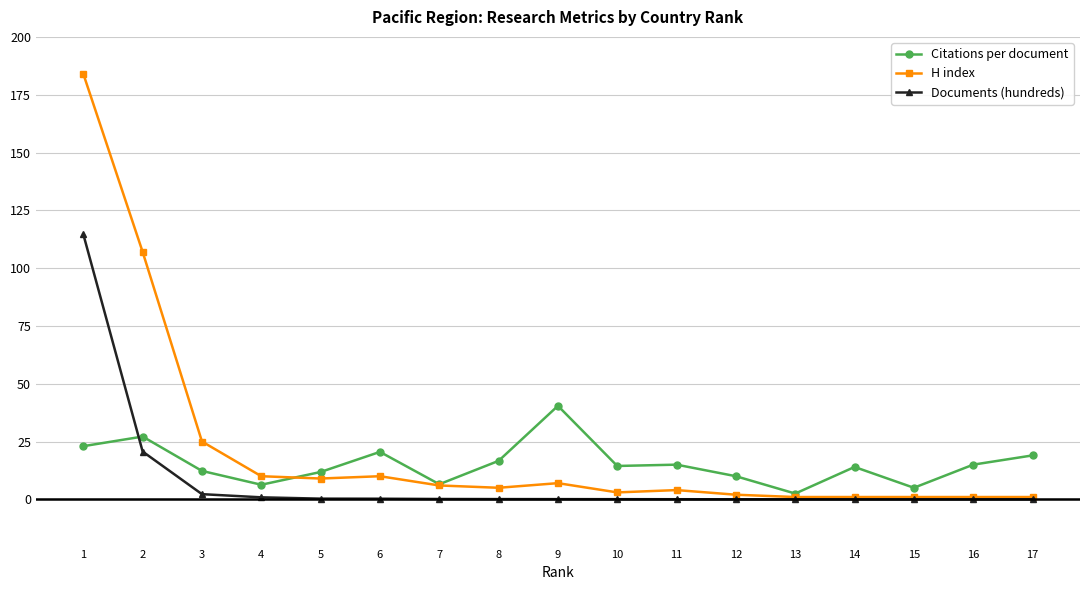

What are all the series names shown in the legend?

Citations per document, H index, Documents (hundreds)